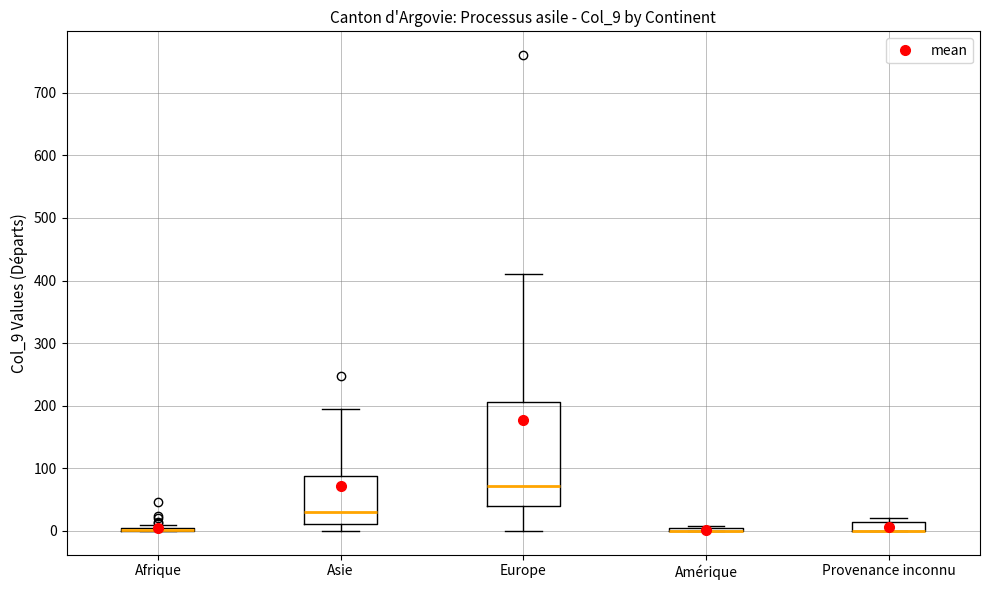

Comparing the boxes themselves (not the whiskers), which one is the tallest?

Europe